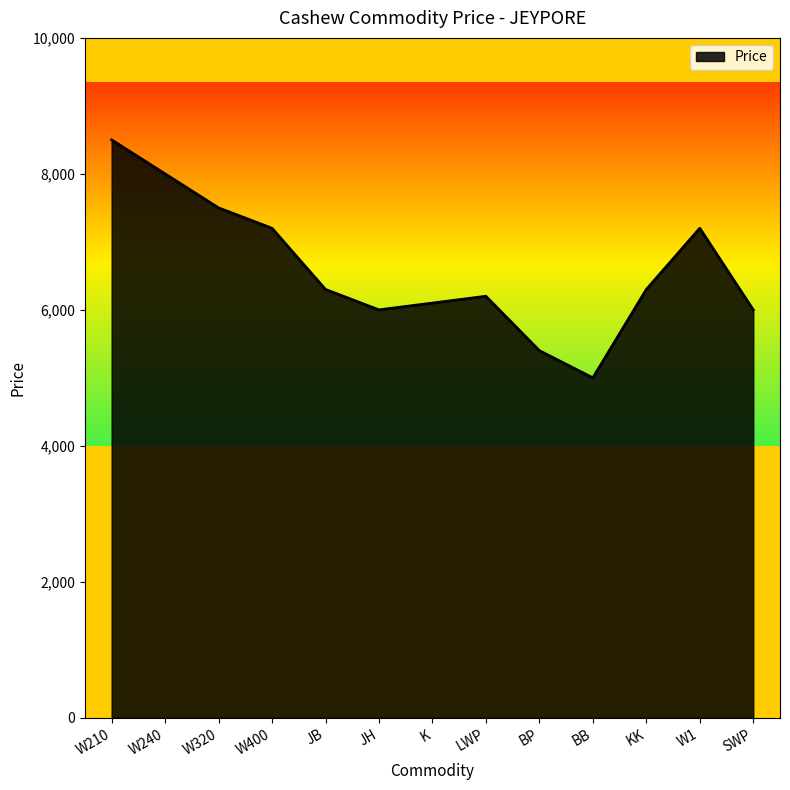

Is it true that the value at W240 is 8000?

True